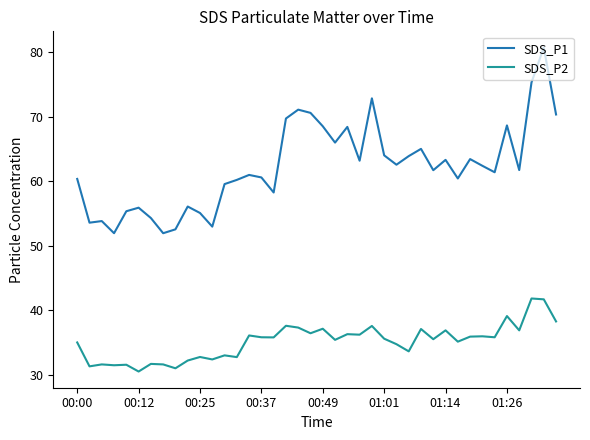

What is the smallest value displayed?

30.6